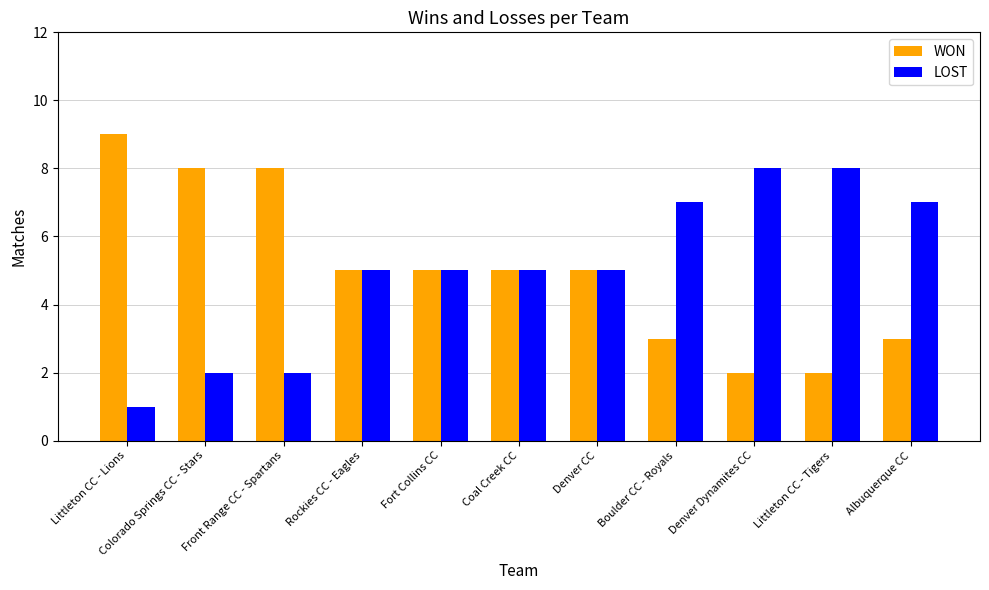

Reading right to left, what are all the values shown in this chart?

WON: 3	2	2	3	5	5	5	5	8	8	9
LOST: 7	8	8	7	5	5	5	5	2	2	1